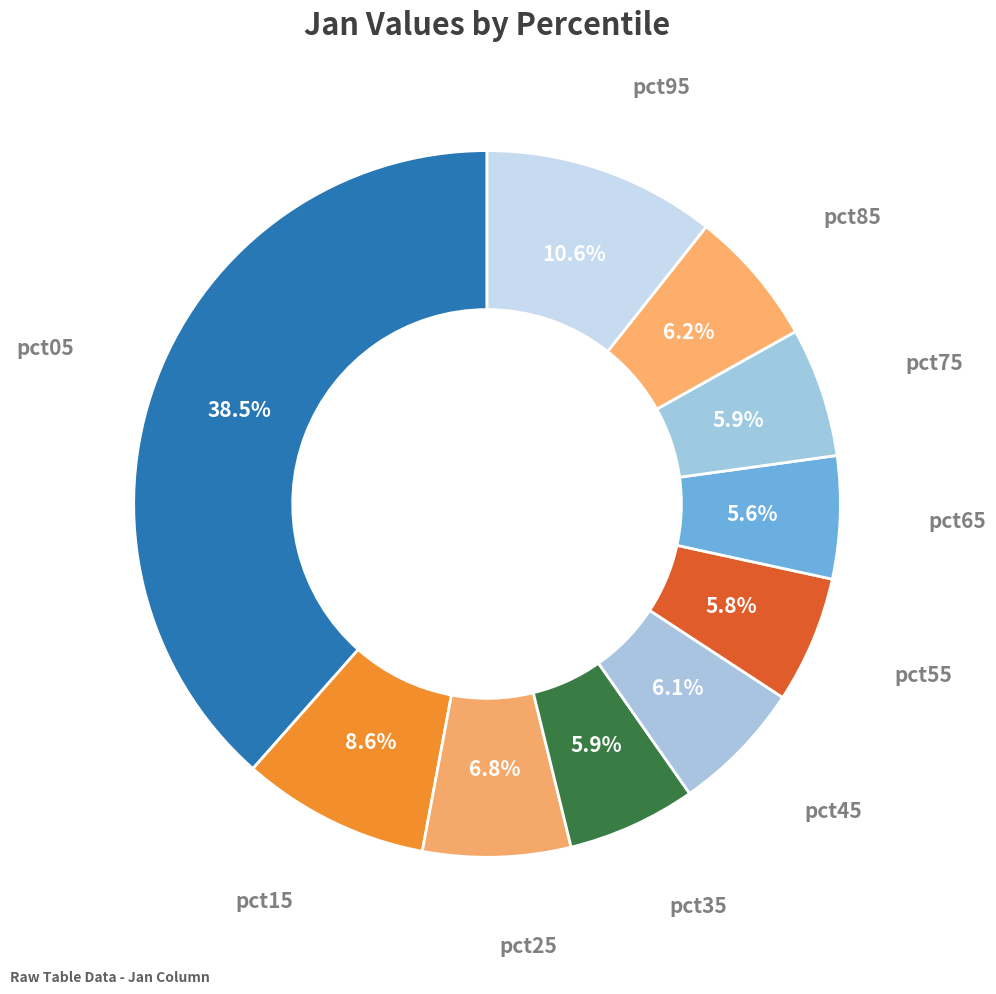

Count the number of slices in the pie.

10